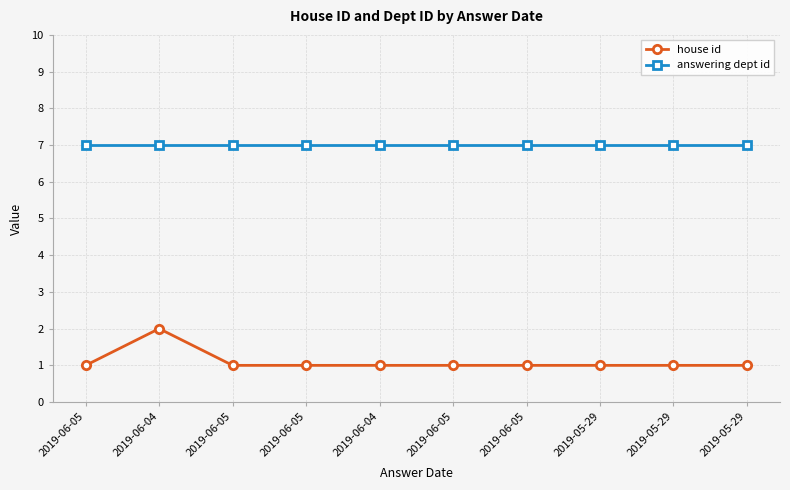

How many lines are shown in the chart?

2